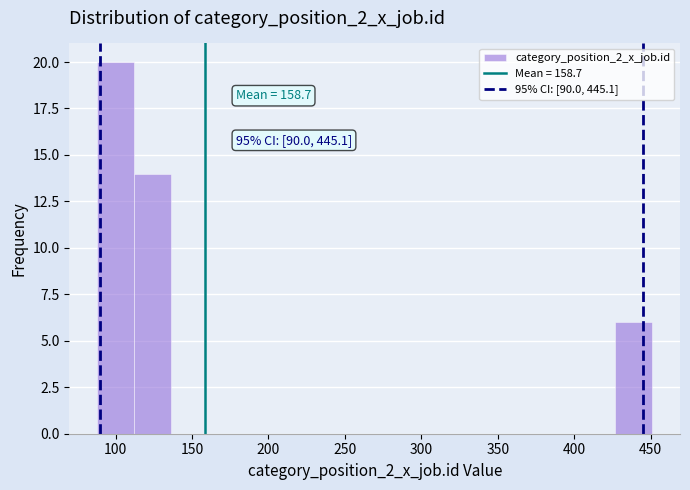

Which range on the x-axis has the tallest bar?

90 to 110